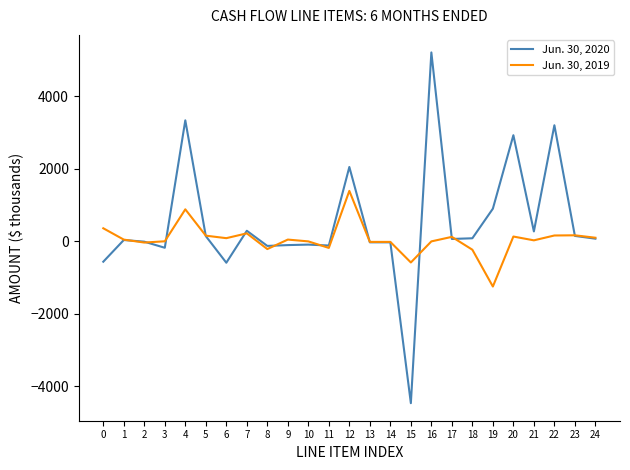

Is the value of Jun. 30, 2019 at 24 greater than the value of Jun. 30, 2020 at 0?

Yes